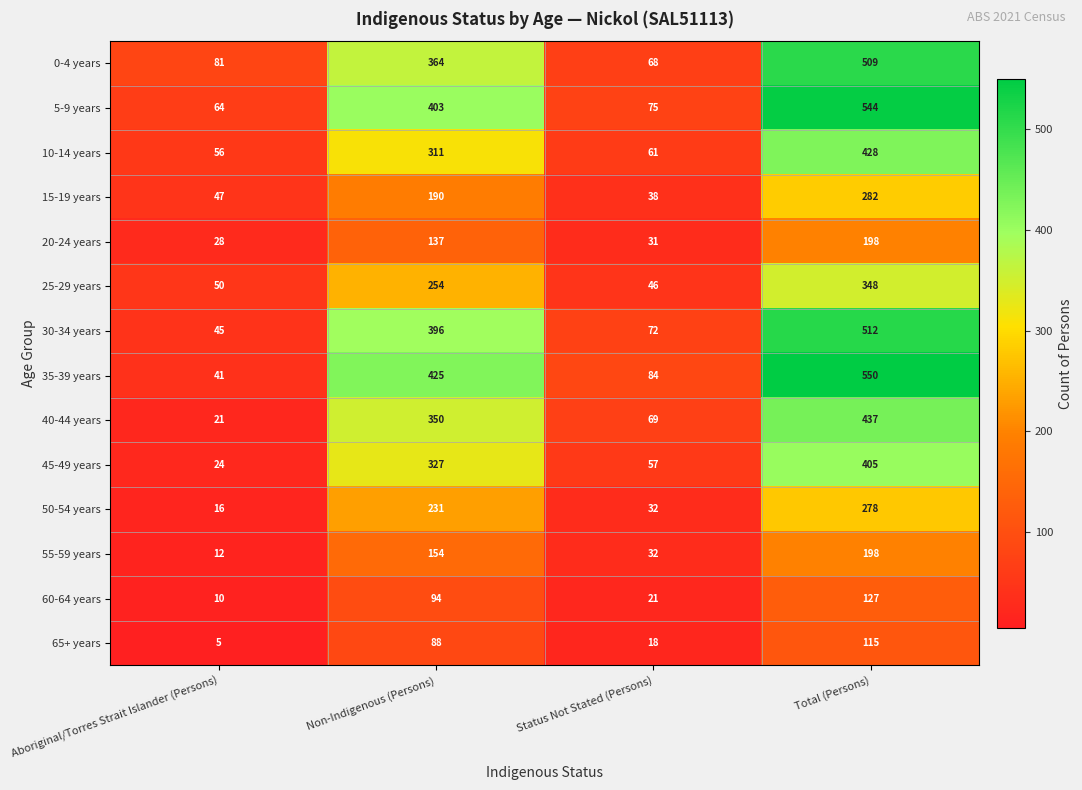

What is the average value of the 55-59 years series?

99